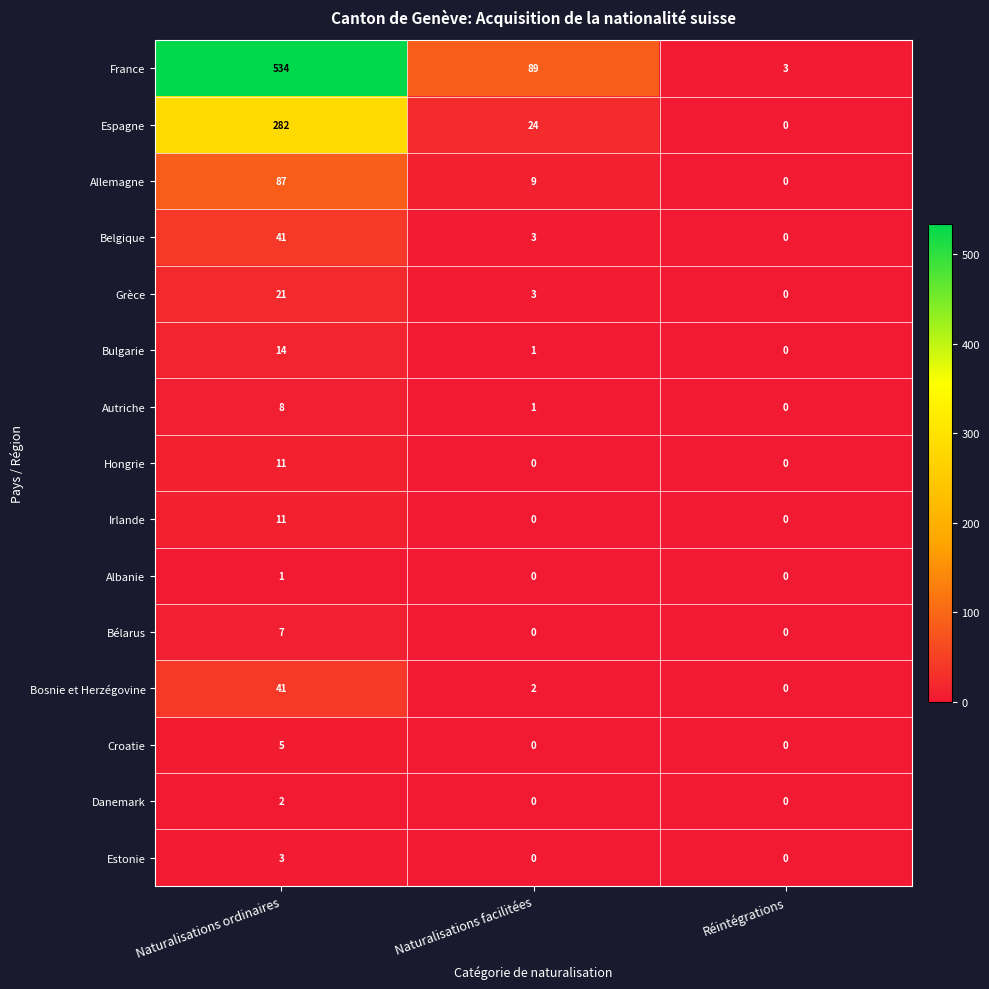

What is the difference between the highest and lowest values at Réintégrations?

3